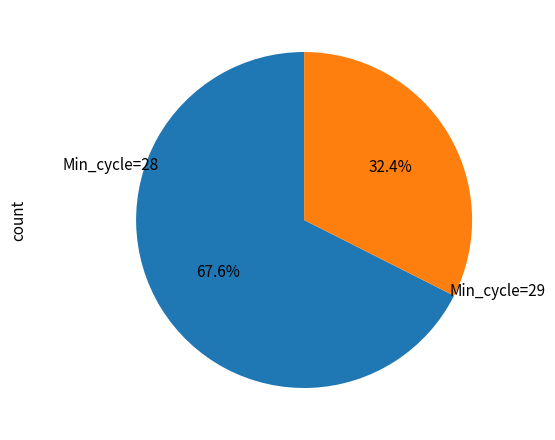

What portion of the pie excludes Min_cycle=29?

67.6%